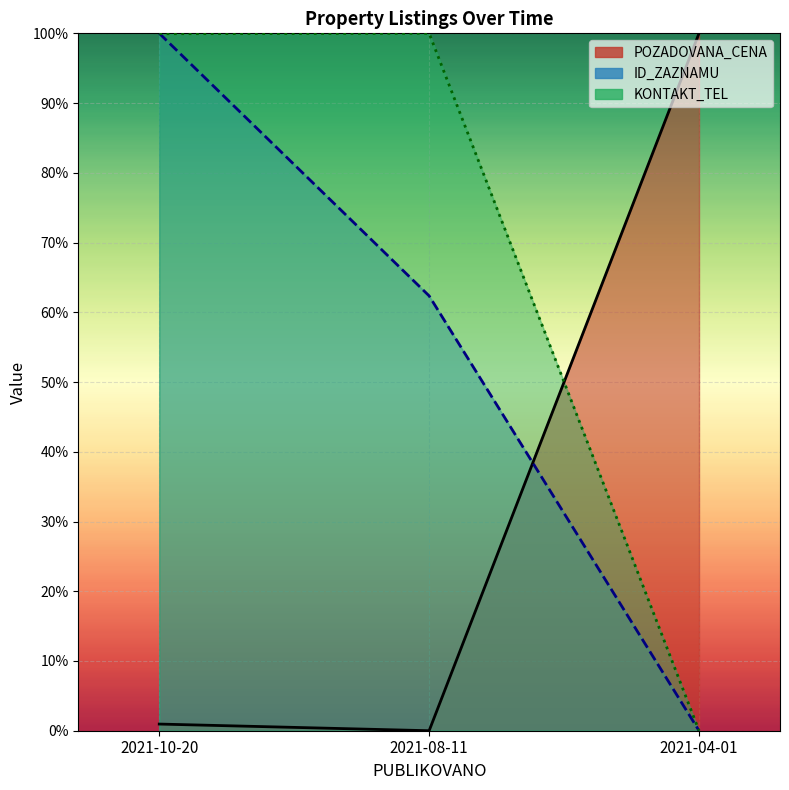

Where is KONTAKT_TEL nearest to the value 50?

2021-10-20